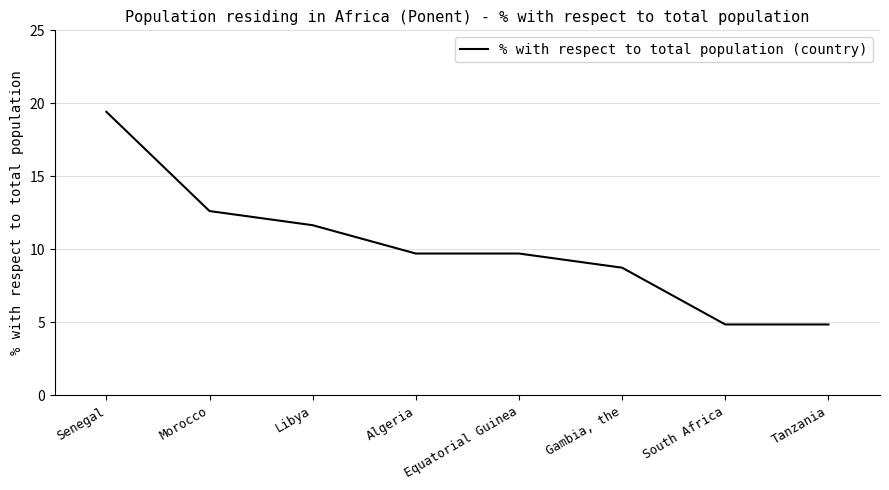

Where does the data first go above 9?

Senegal